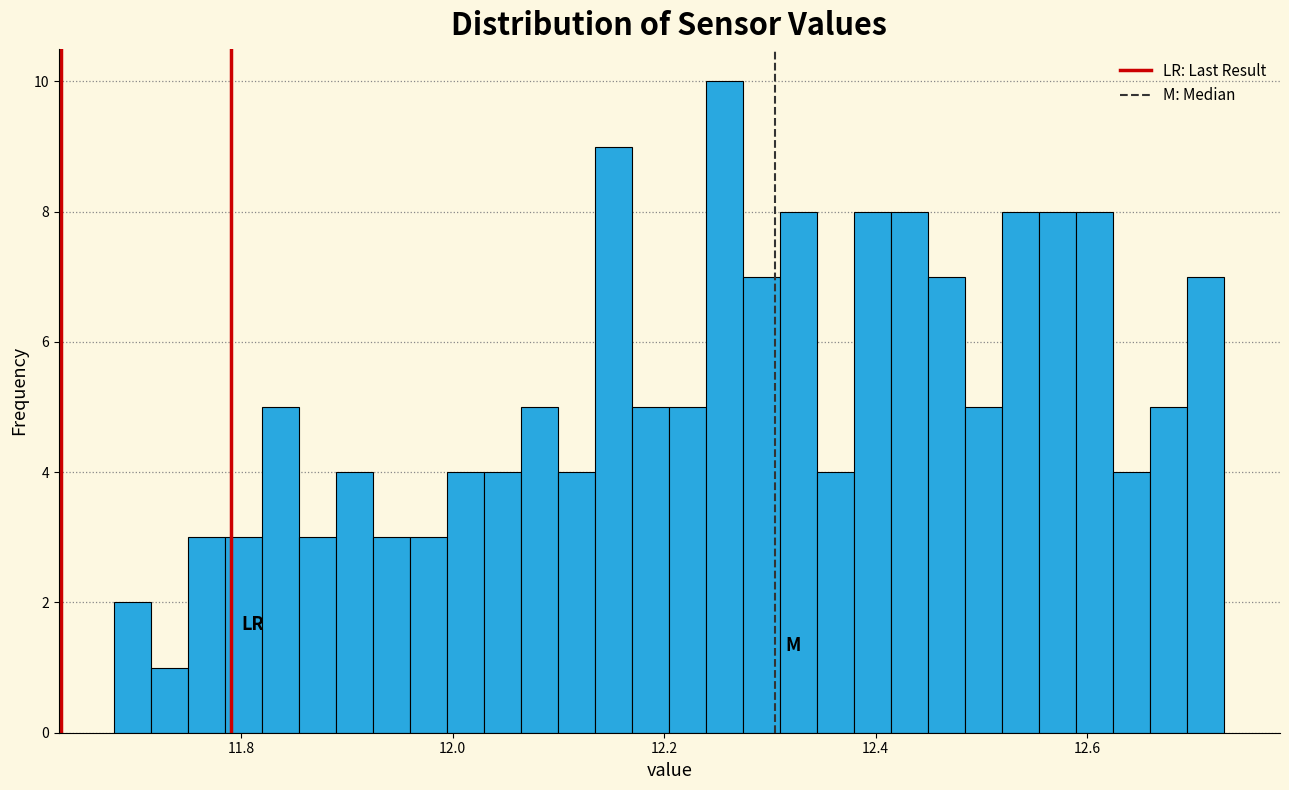

Around what value on the x-axis is the tallest bar? Give the approximate position of its centre, as read against the axis.

12.26